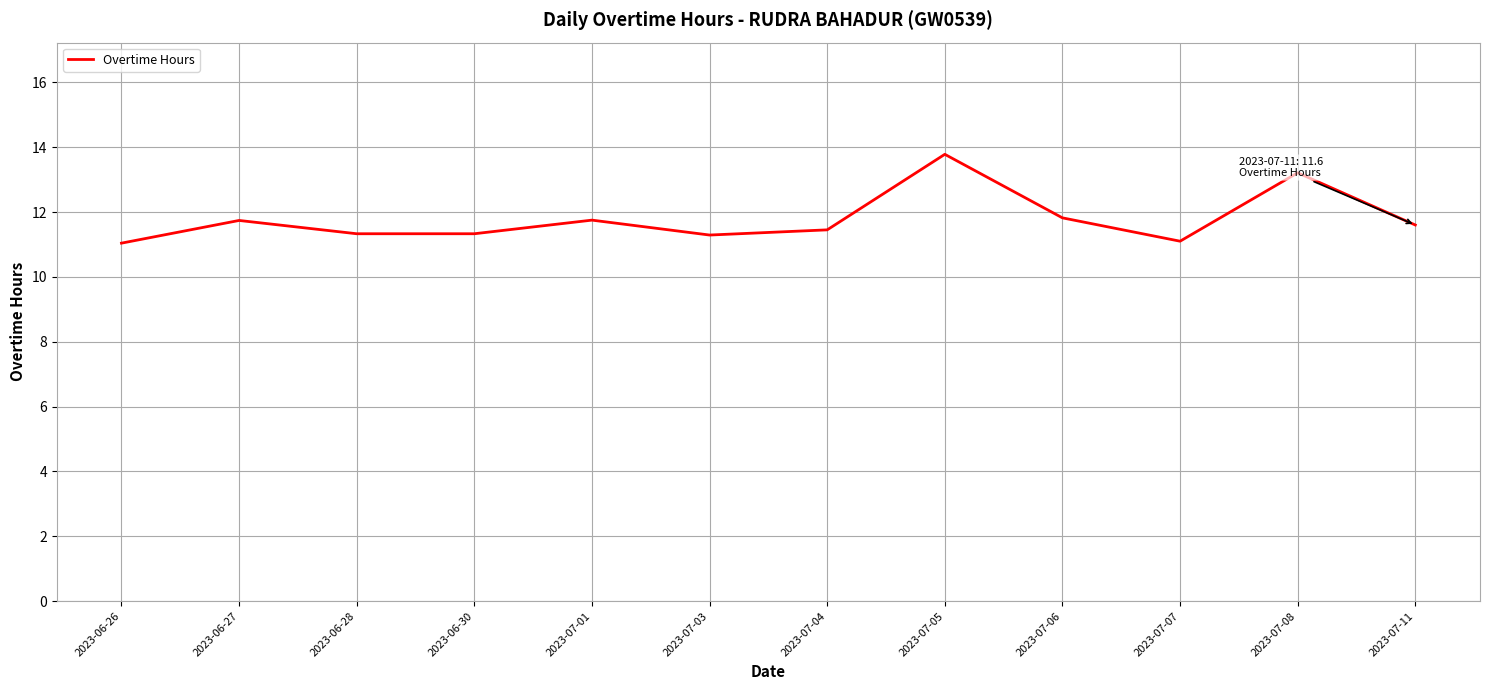

The value at 2023-06-27 is 11.7. True or false?

True